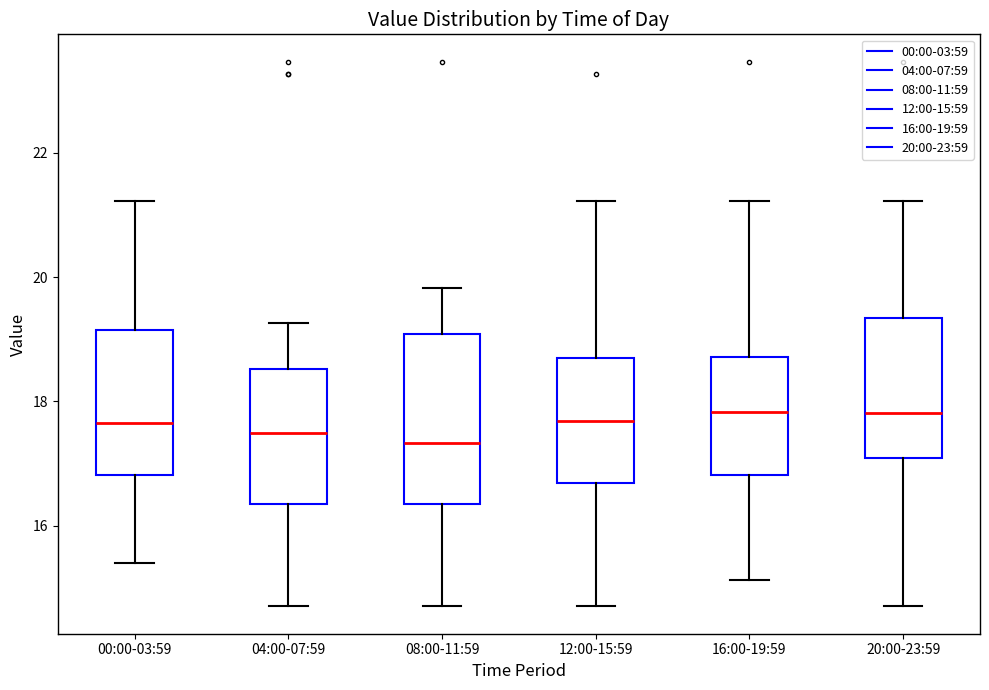

Comparing the boxes themselves (not the whiskers), which one is the tallest?

08:00-11:59